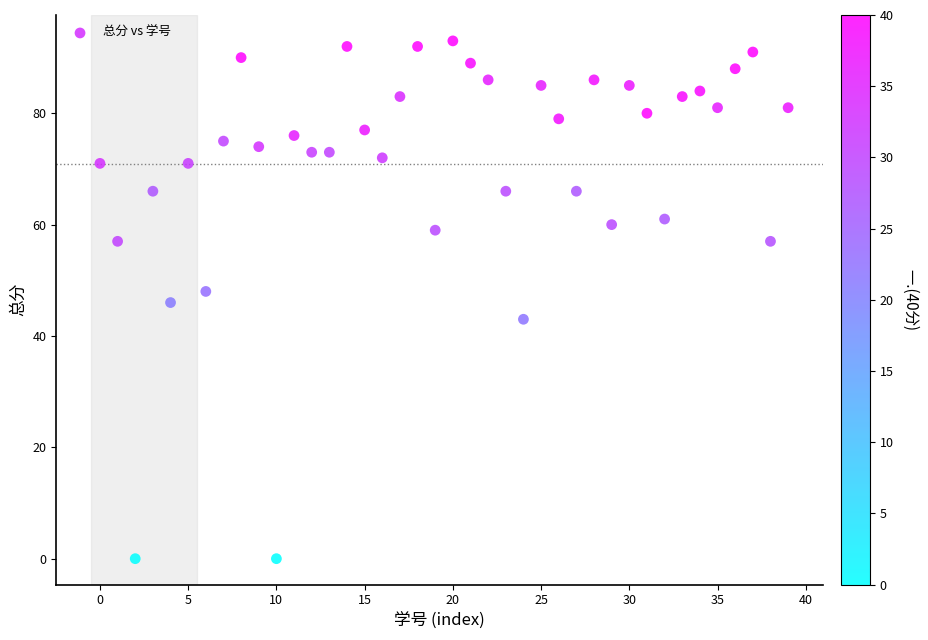

What is the range of Y values (max minus min)?

93